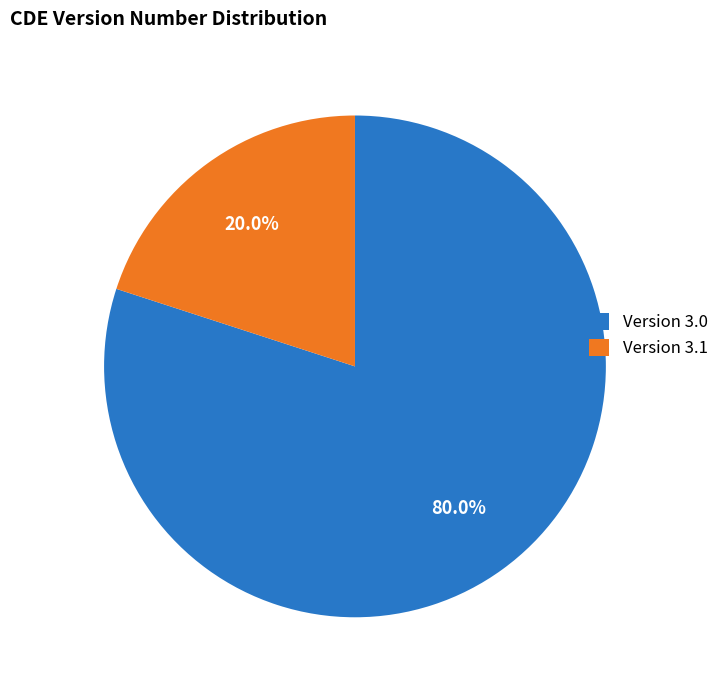

Which category has the biggest portion of the pie?

Version 3.0